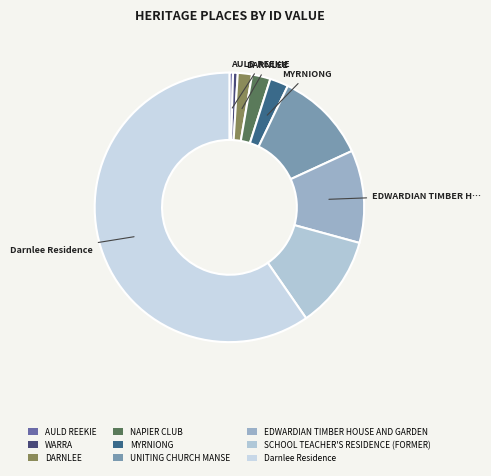

To the nearest percent, what is the difference between the largest and smallest slice percentages?

59%